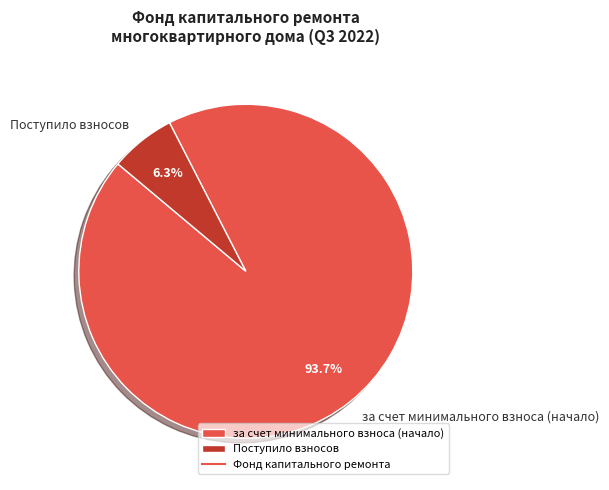

Combined, what portion of the pie is за счет минимального взноса (начало) and Поступило взносов?

100.0%